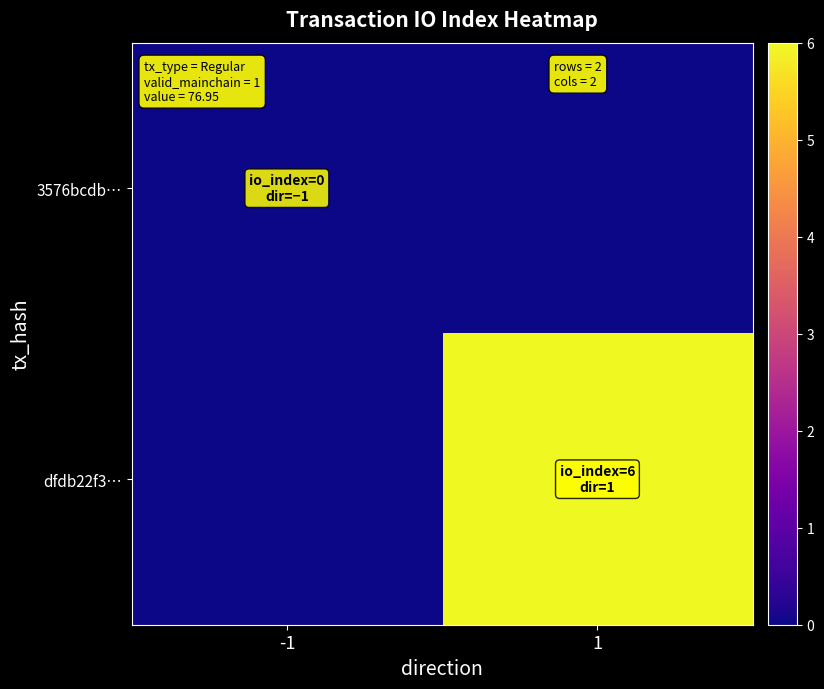

Reading left to right, what are all the values shown in this chart?

3576bcdb…: -1=0	1=0
dfdb22f3…: -1=0	1=6